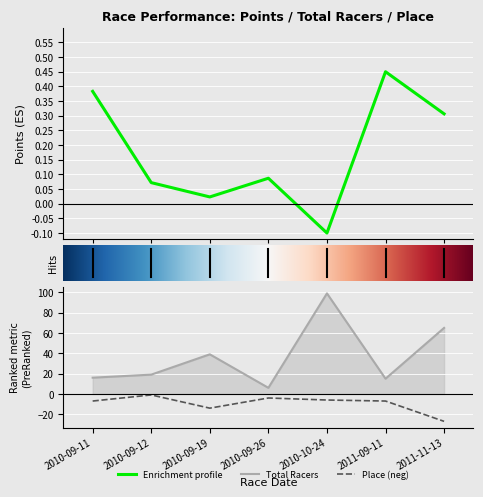

What is the value of the Total Racers point at the 3rd from the left?

39.0